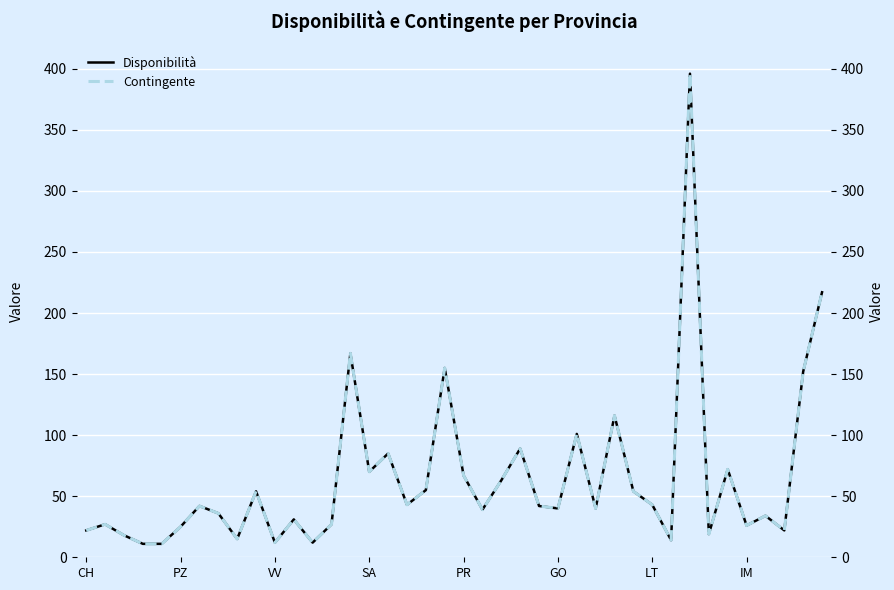

How many lines are shown in the chart?

2